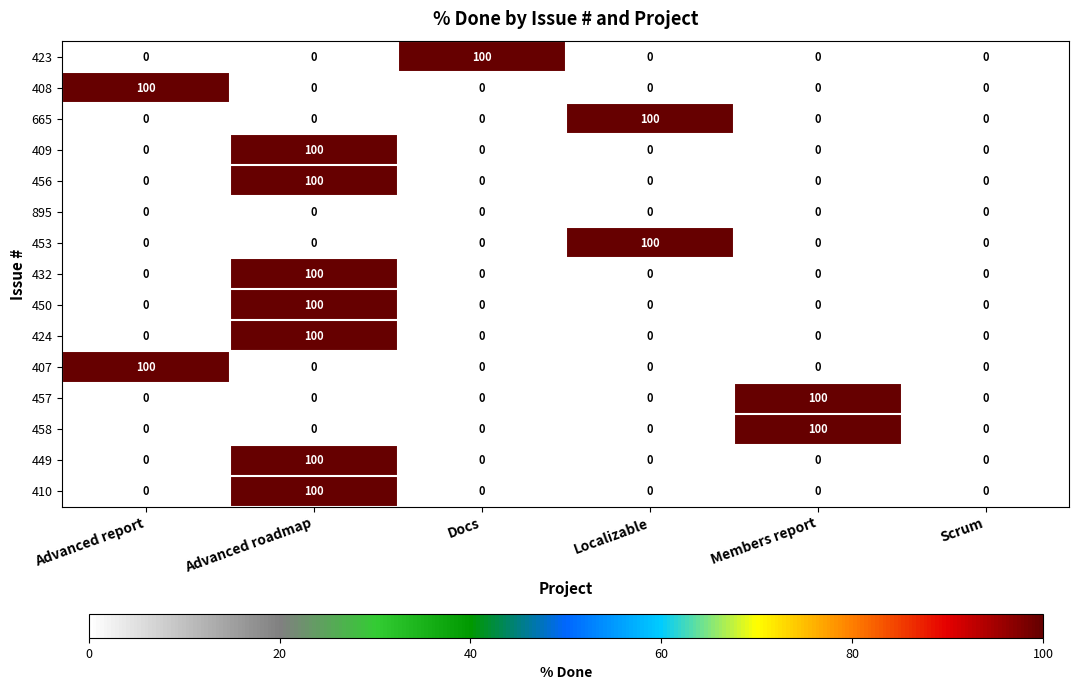

What is the sum of all 665 values?

100